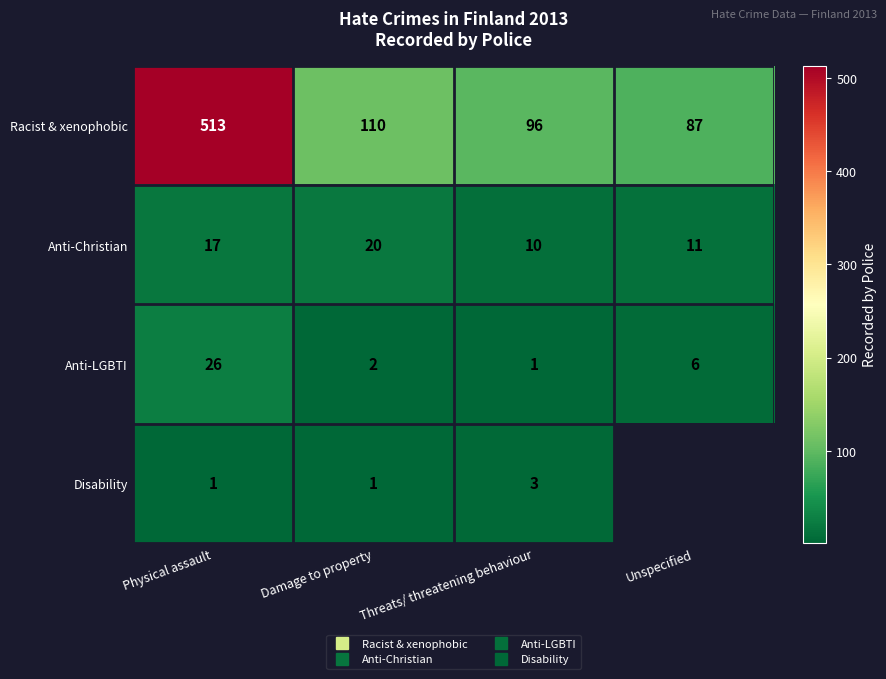

What is the difference between the Anti-Christian values at Damage to property and Unspecified?

9.0